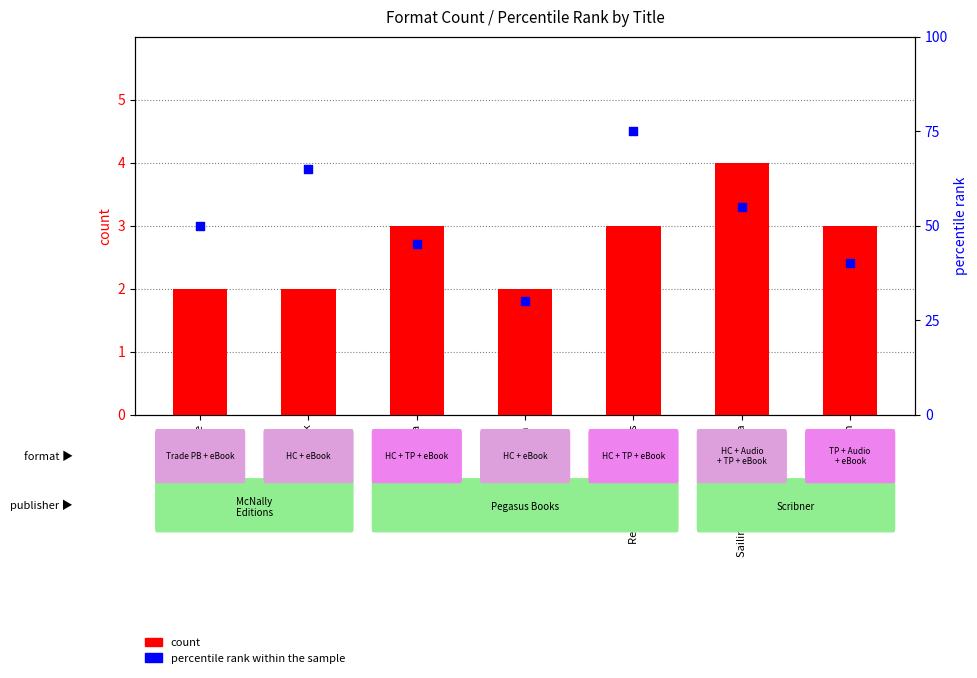

Which series reaches the minimum Y coordinate?

count